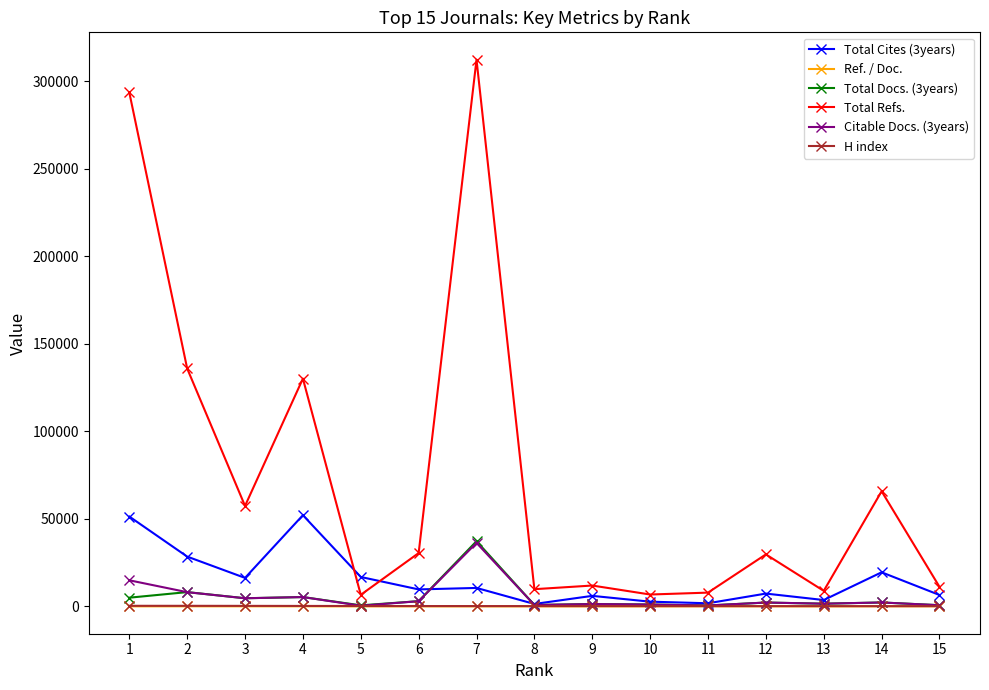

What is the value of the Total Refs. point at the 8th from the left?

9838.0